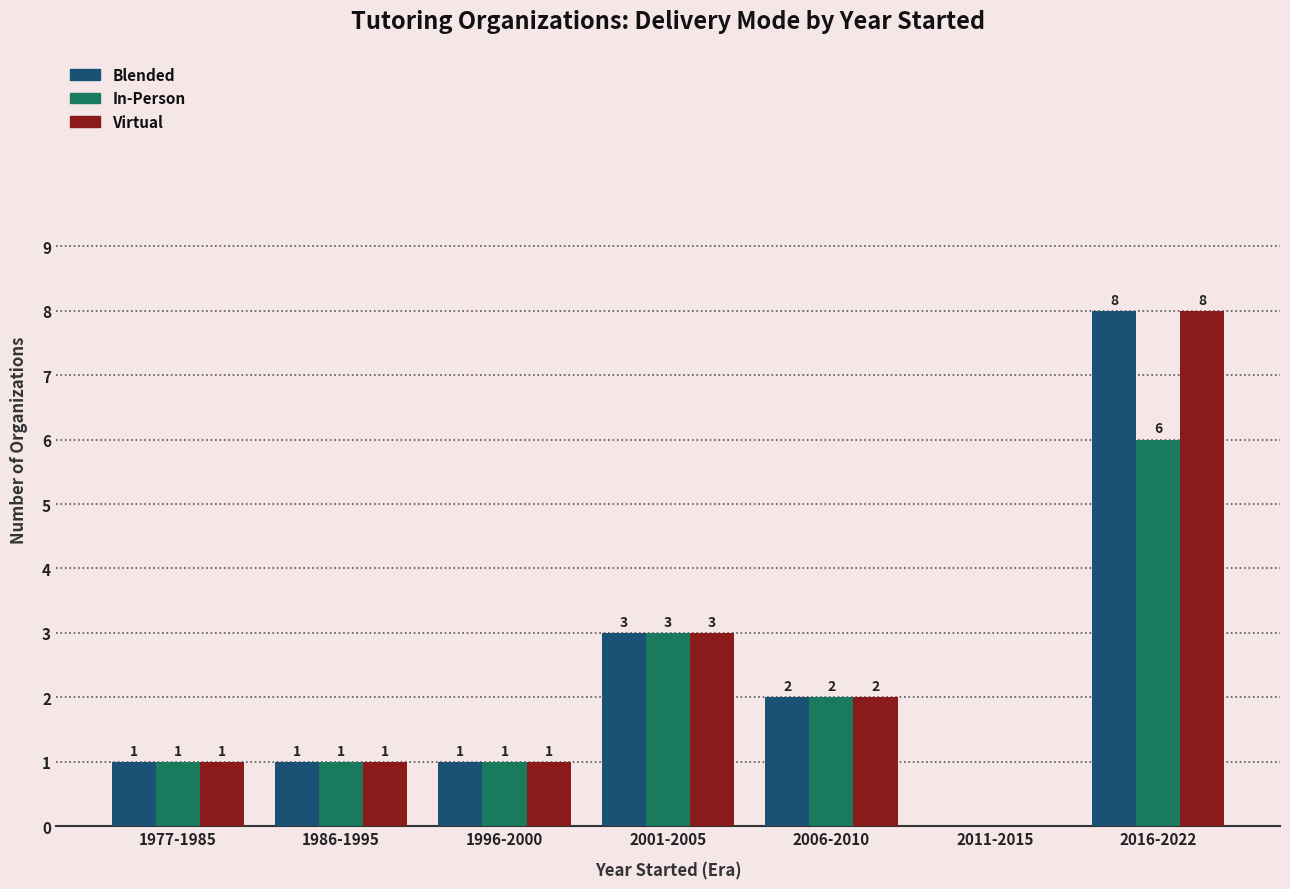

Does the chart contain stacked bars?

No